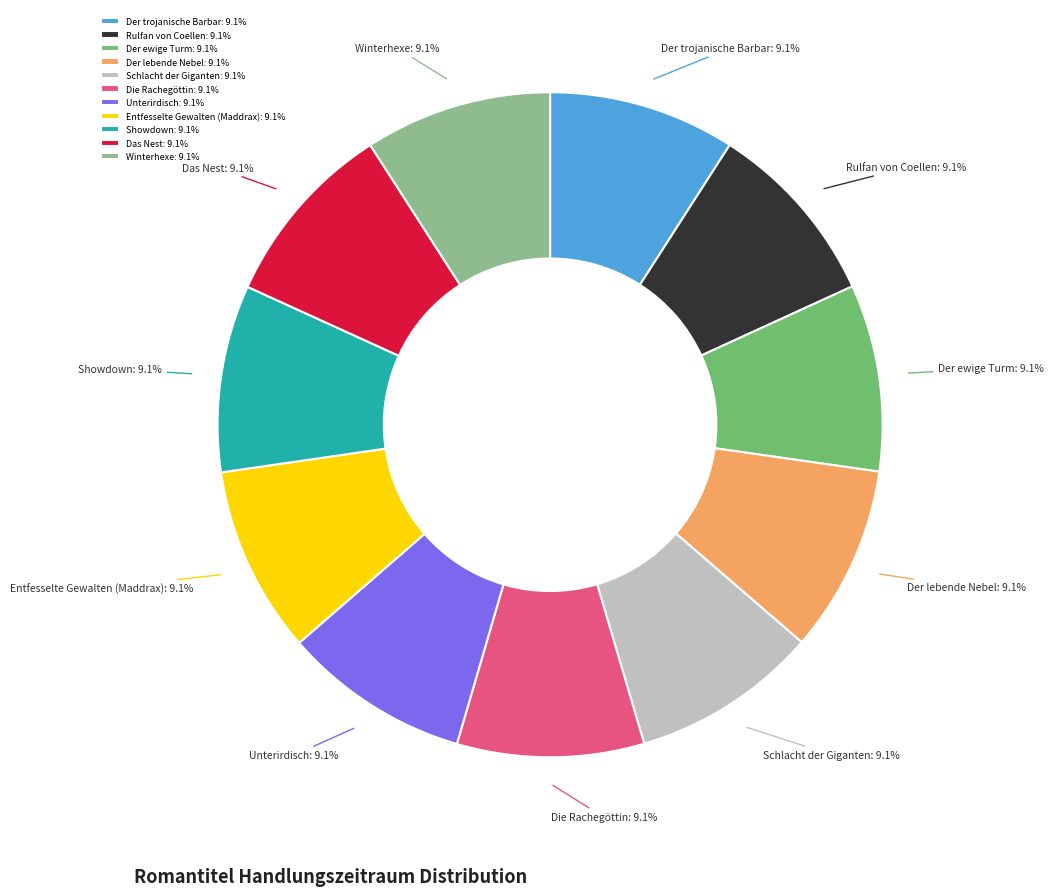

What is the ratio of the value at Unterirdisch to the value at Der trojanische Barbar?

1.0